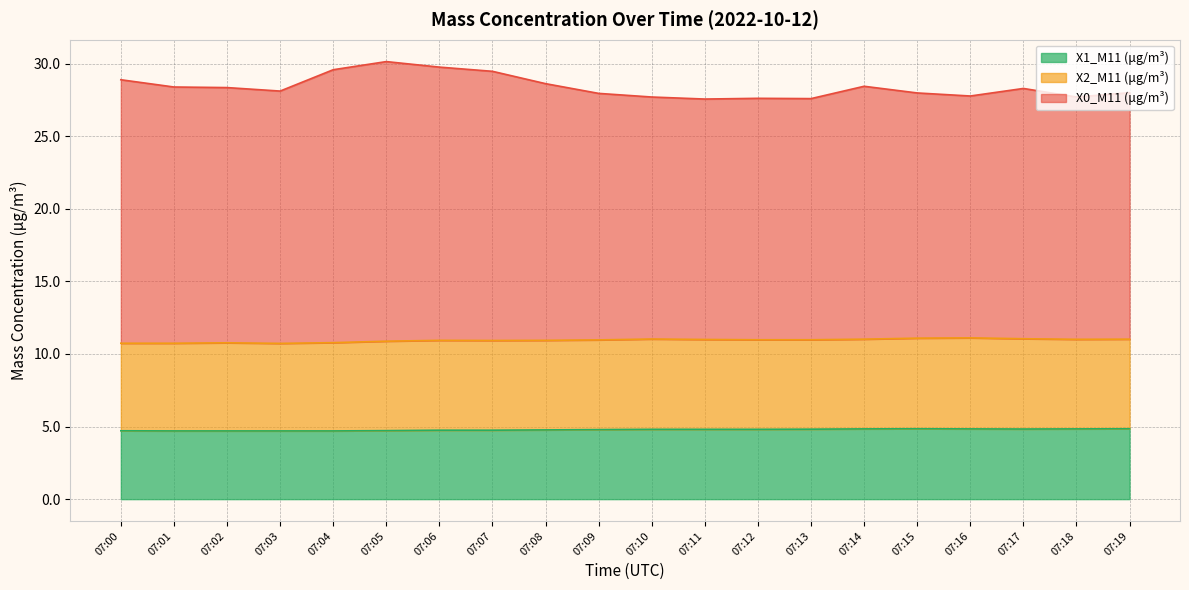

Which series has the largest total across all categories?

X0_M11 (μg/m³)